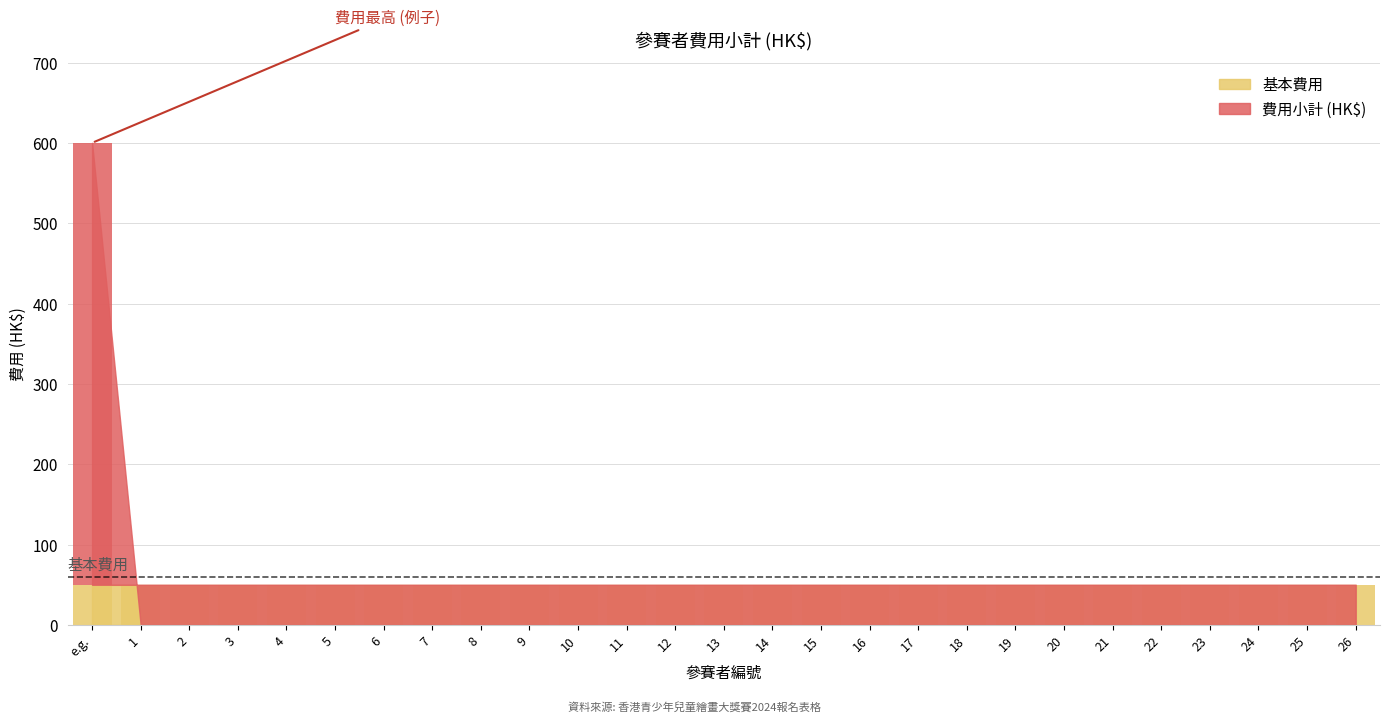

How many bars are there in total?

27